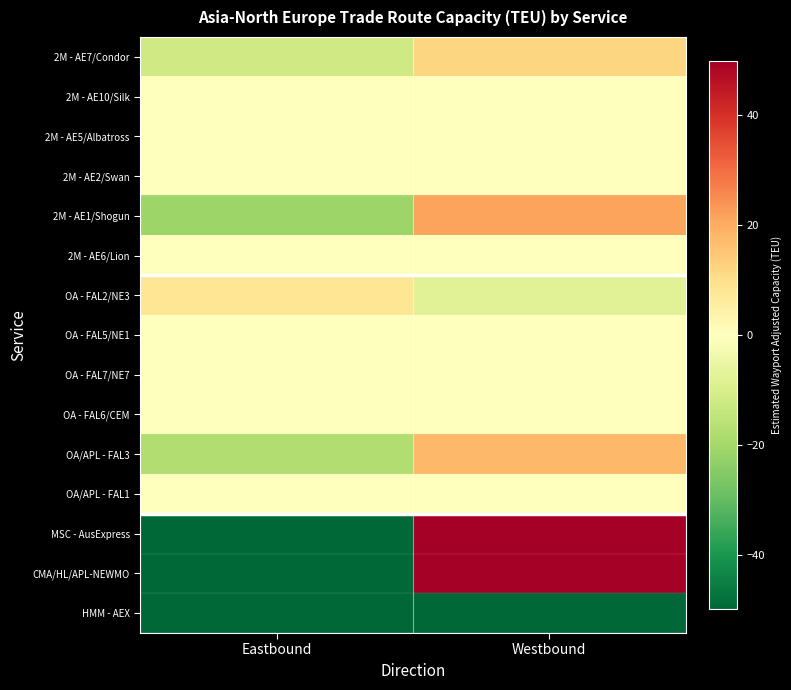

List the series in order of their peak value, highest first.

MSC - AusExpress, CMA/HL/APL-NEWMO, 2M - AE1/Shogun, OA/APL - FAL3, 2M - AE7/Condor, OA - FAL2/NE3, 2M - AE10/Silk, 2M - AE5/Albatross, 2M - AE2/Swan, 2M - AE6/Lion, OA - FAL5/NE1, OA - FAL7/NE7, OA - FAL6/CEM, OA/APL - FAL1, HMM - AEX